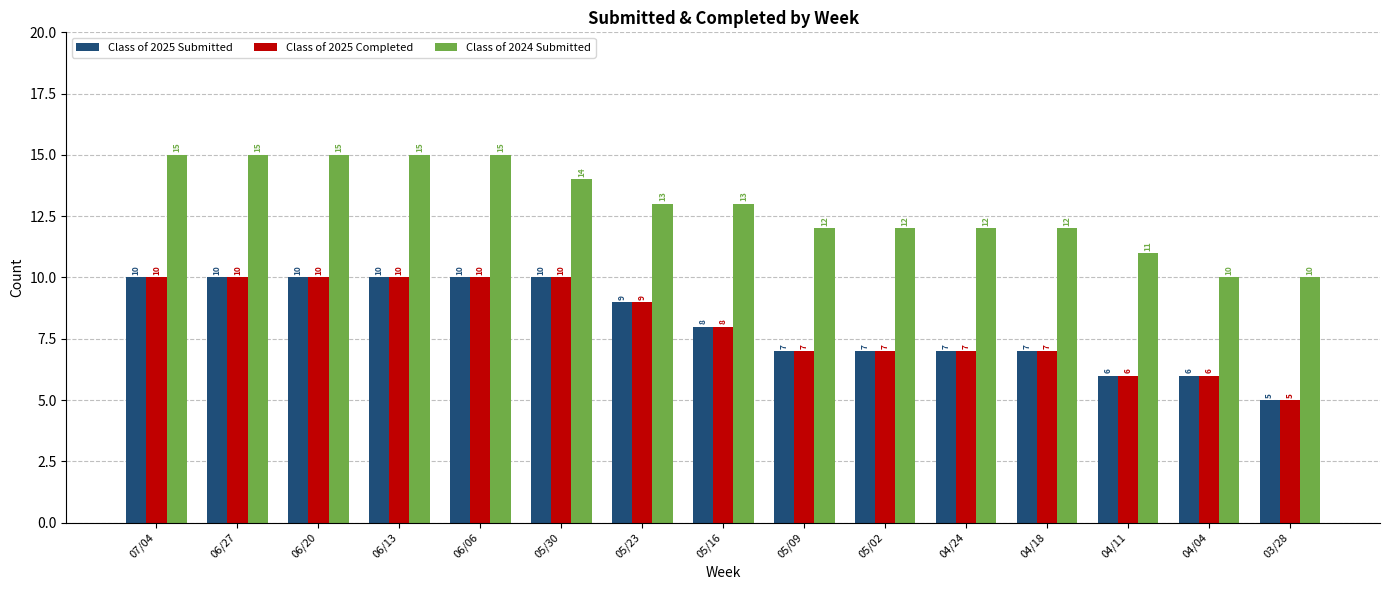

What is the maximum value shown in the chart?

15